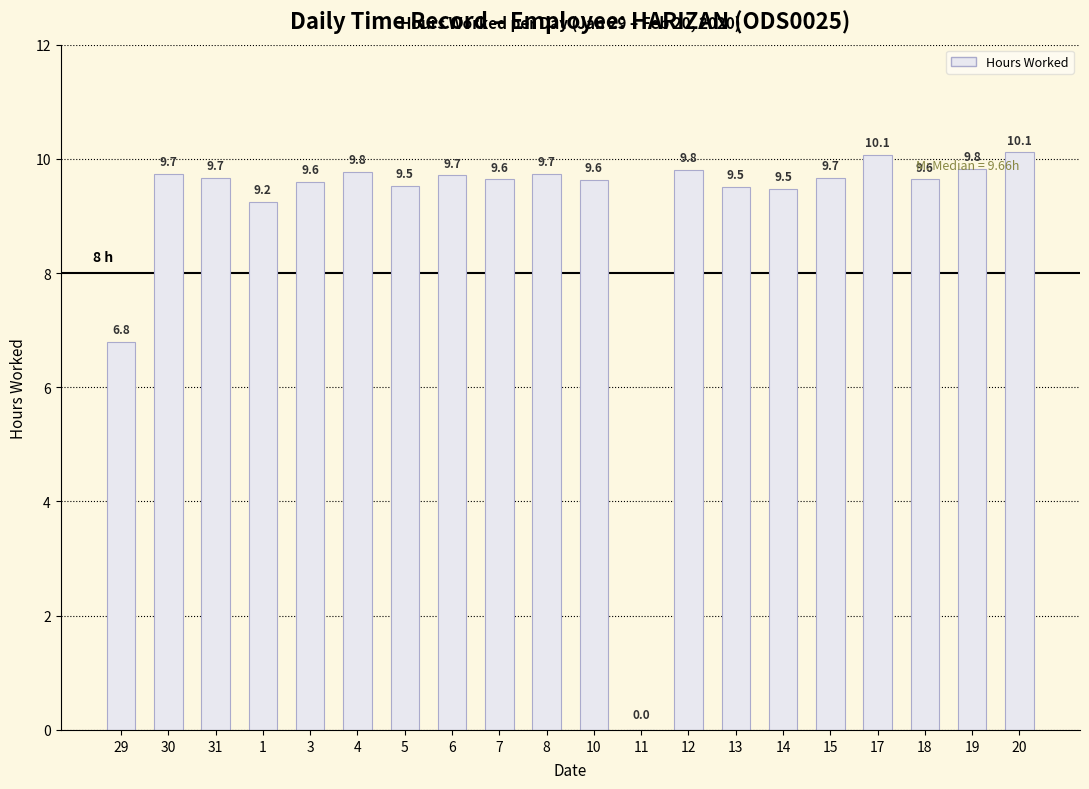

How many positive values are there?

19